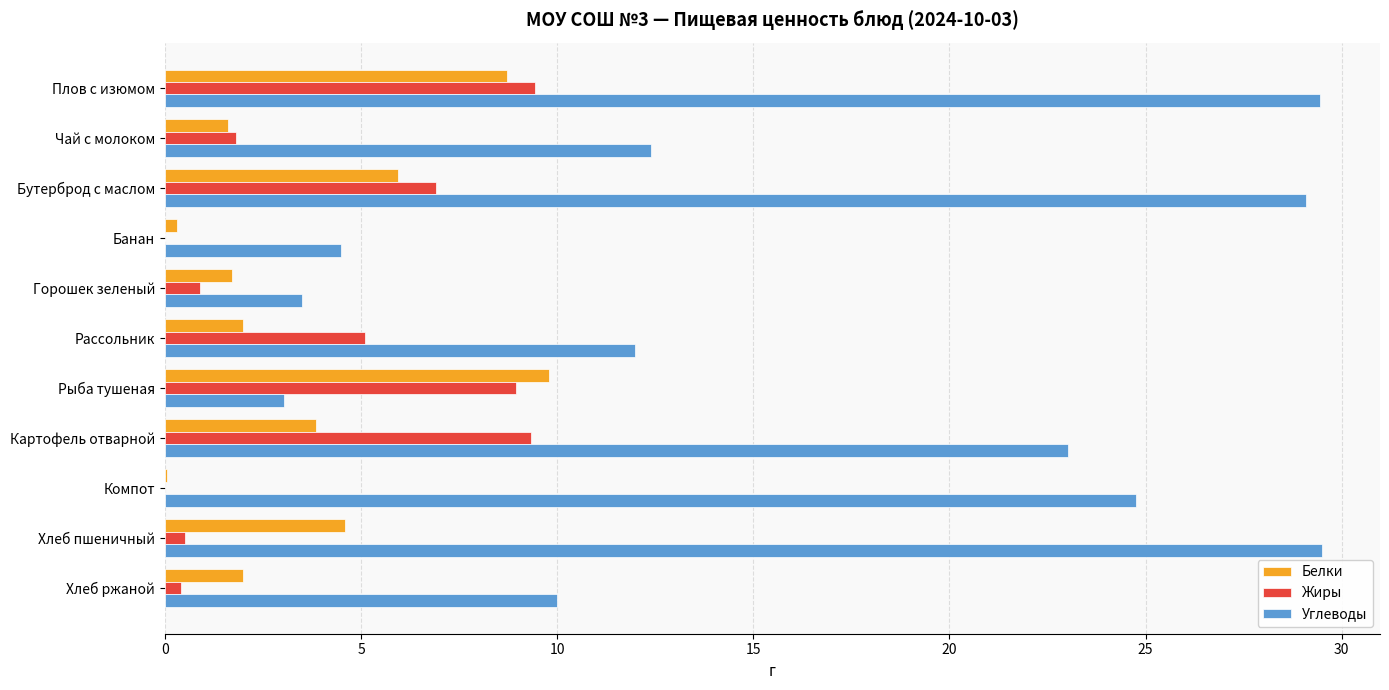

The value of Углеводы at Плов с изюмом is 18.4. True or false?

False